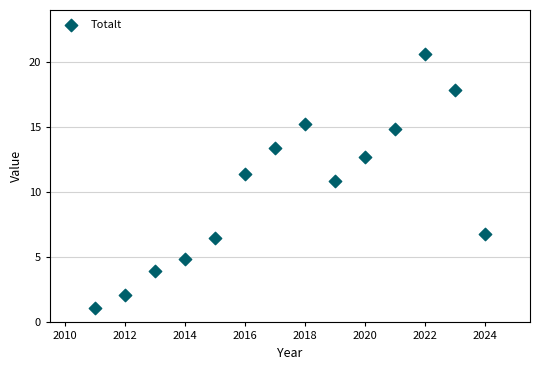

What Y value in the scatter plot is closest to 10?

10.9